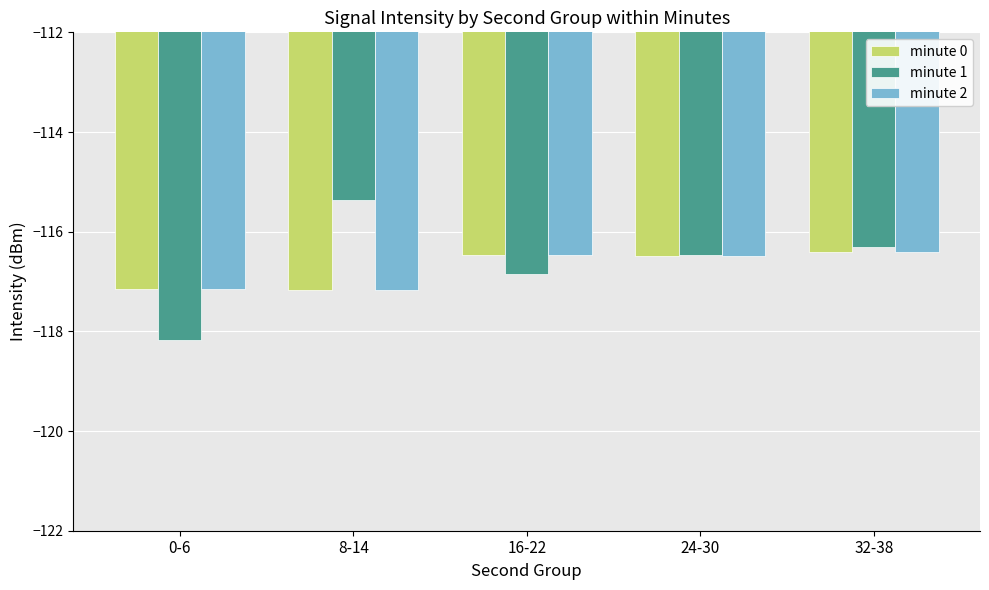

True or false: minute 1 has a value of -116.3 at 32-38.

True